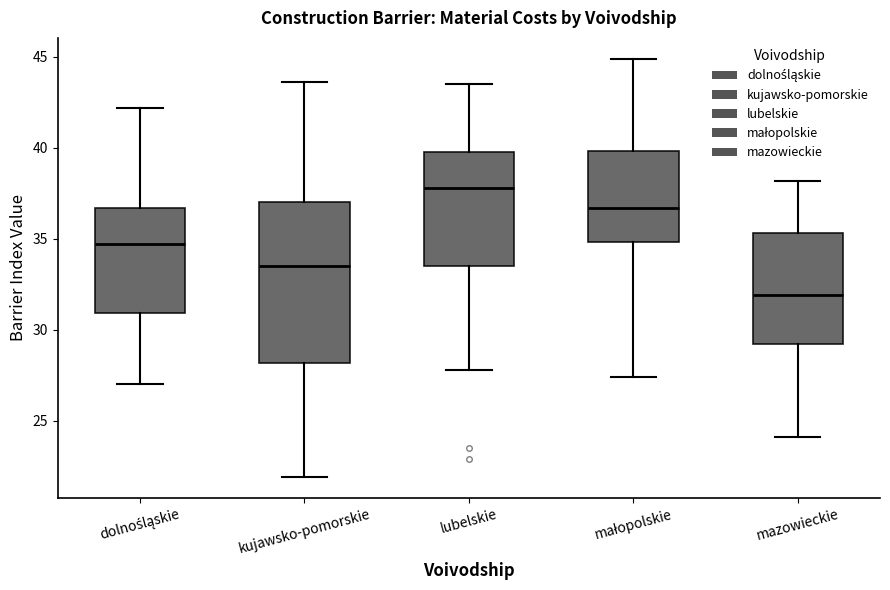

Reading left to right, transcribe this box plot: for each box, give where its median line is, the range the box spans, and where its two whiskers end, as read against the y-axis. The values are not printed on the chart, so give them approximately, as read against the axis.

dolnośląskie: median 34.5, box 31.0 to 36.5, whiskers 27.0 to 42.0
kujawsko-pomorskie: median 33.5, box 28.0 to 37.0, whiskers 22.0 to 43.5
lubelskie: median 38.0, box 33.5 to 40.0, whiskers 28.0 to 43.5
małopolskie: median 36.5, box 35.0 to 40.0, whiskers 27.5 to 45.0
mazowieckie: median 32.0, box 29.0 to 35.5, whiskers 24.0 to 38.0